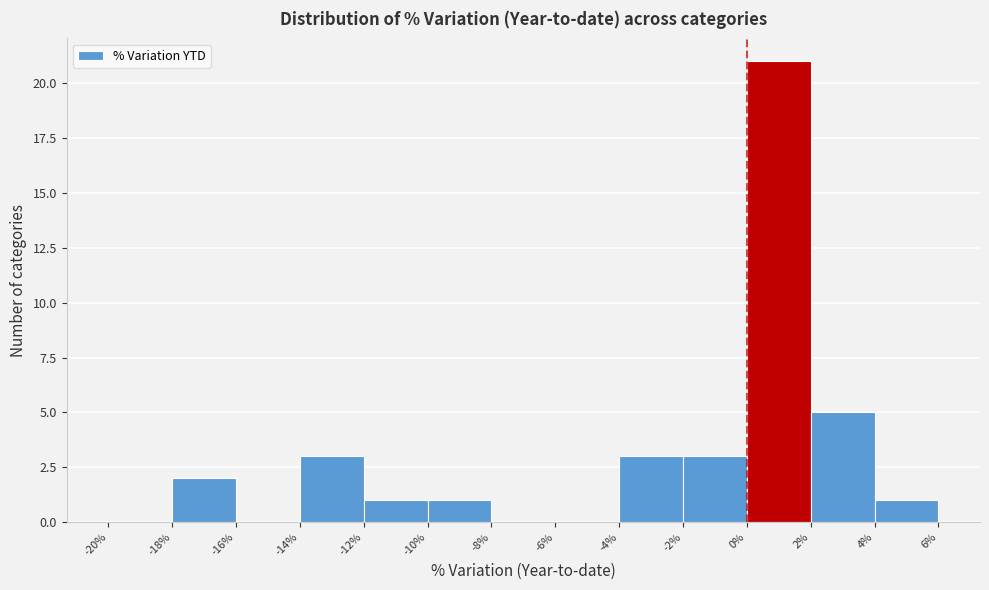

How tall is the bar that spans -10% to -8% on the x-axis? The values are not printed on the chart, so give them approximately, as read against the axis.

1